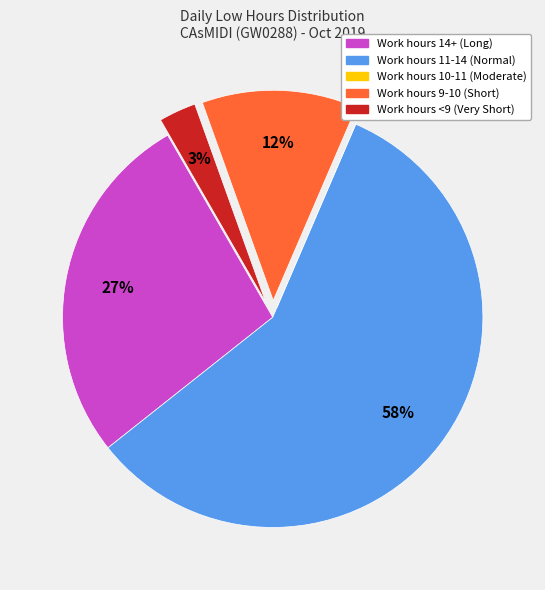

To the nearest percent, what is the average slice percentage?

20%